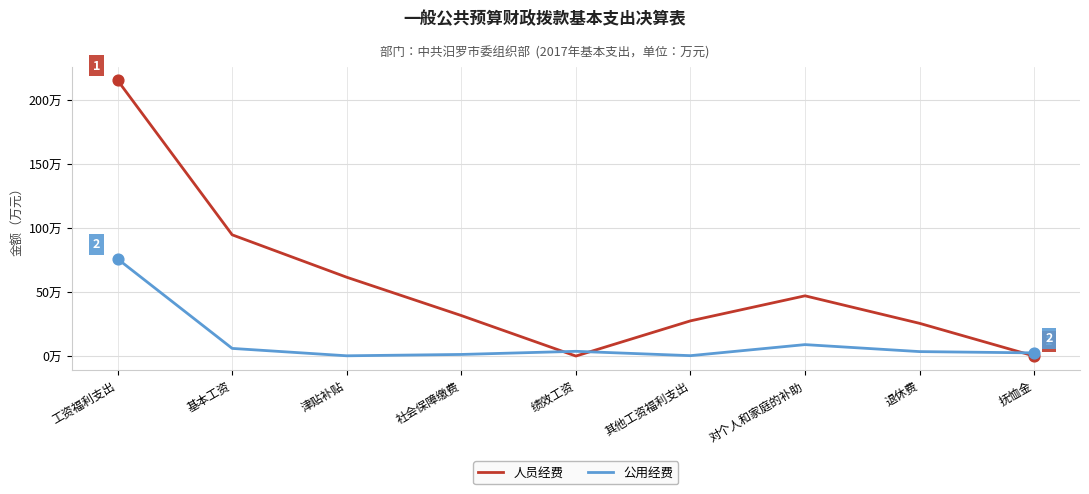

At which category is the sum across all series the highest?

工资福利支出